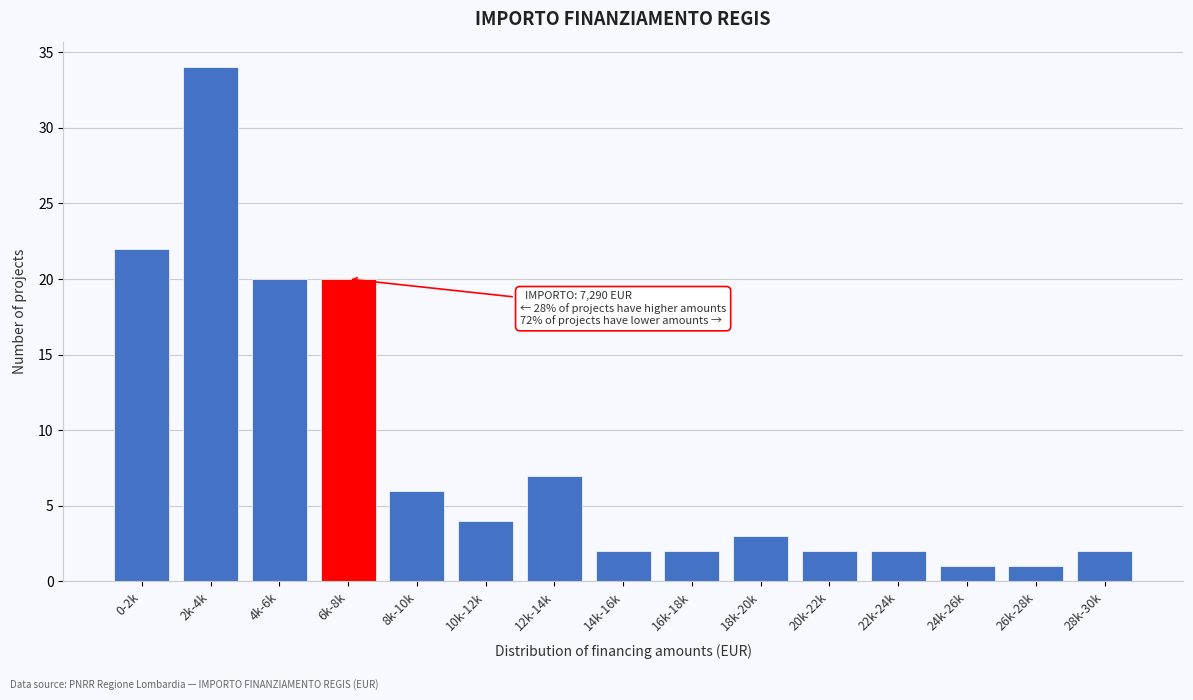

Reading left to right, what are all the values shown in this chart?

22	34	20	20	6	4	7	2	2	3	2	2	1	1	2